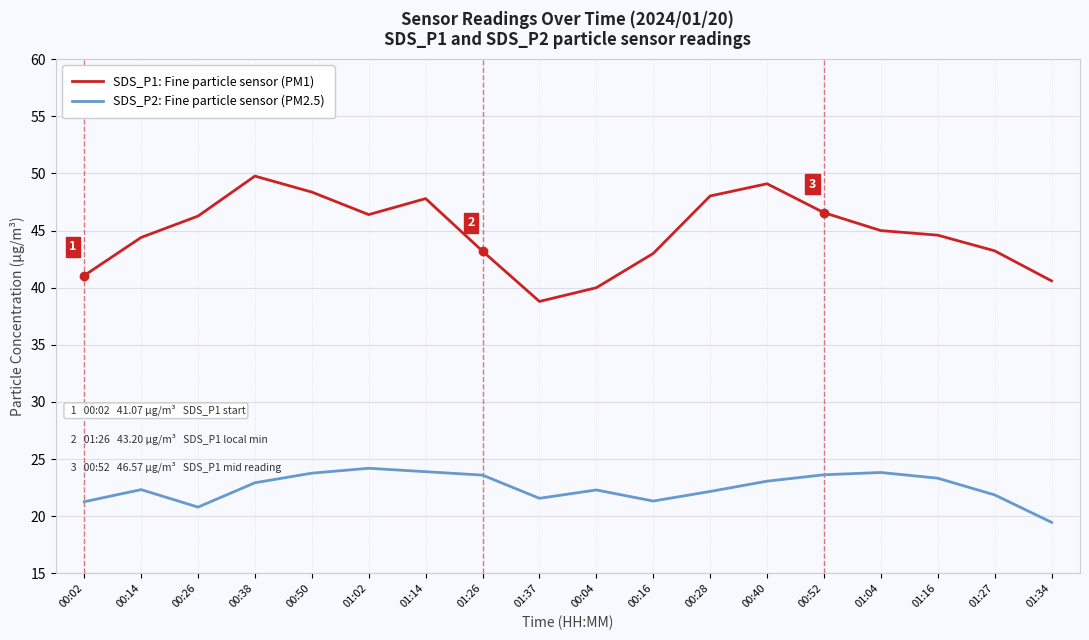

At which category does SDS_P1: Fine particle sensor (PM1) reach its first local valley?

01:02